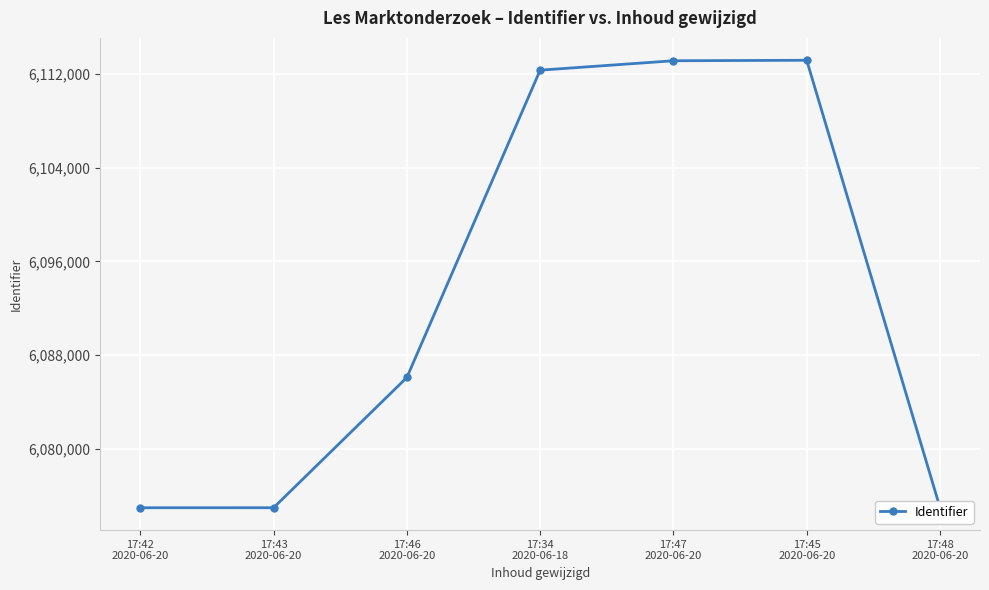

What is the ratio of the value at 17:43
2020-06-20 to the value at 17:47
2020-06-20?

1.0